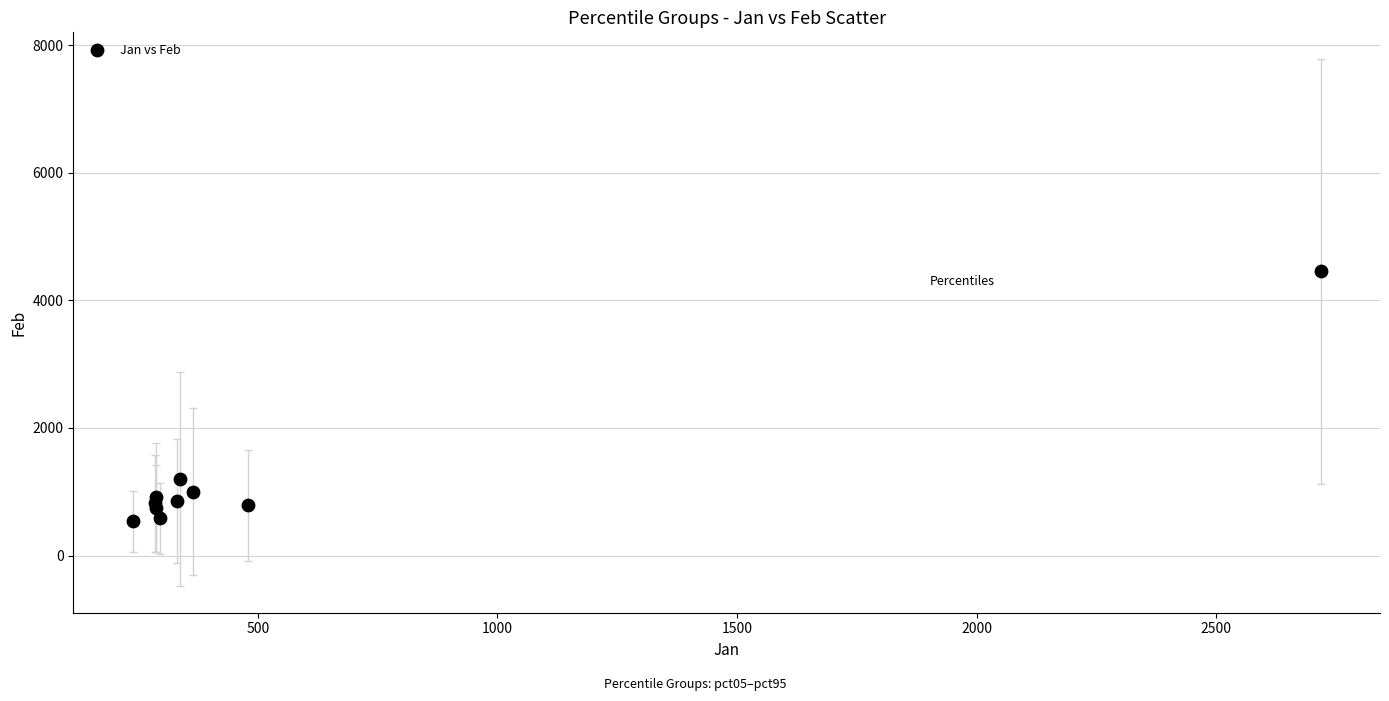

What Y value in the scatter plot is closest to 2497?

1200.1